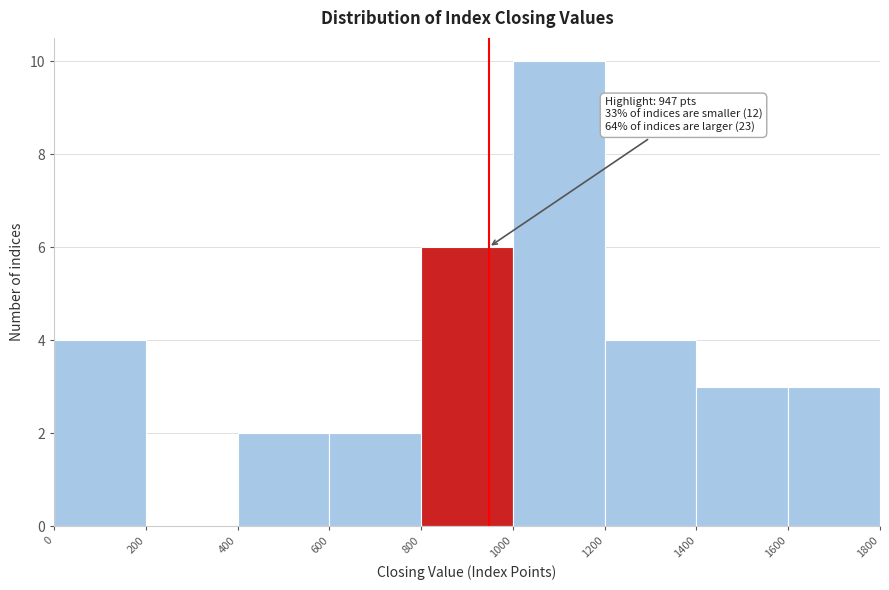

Which range on the x-axis has the tallest bar?

1000 to 1200